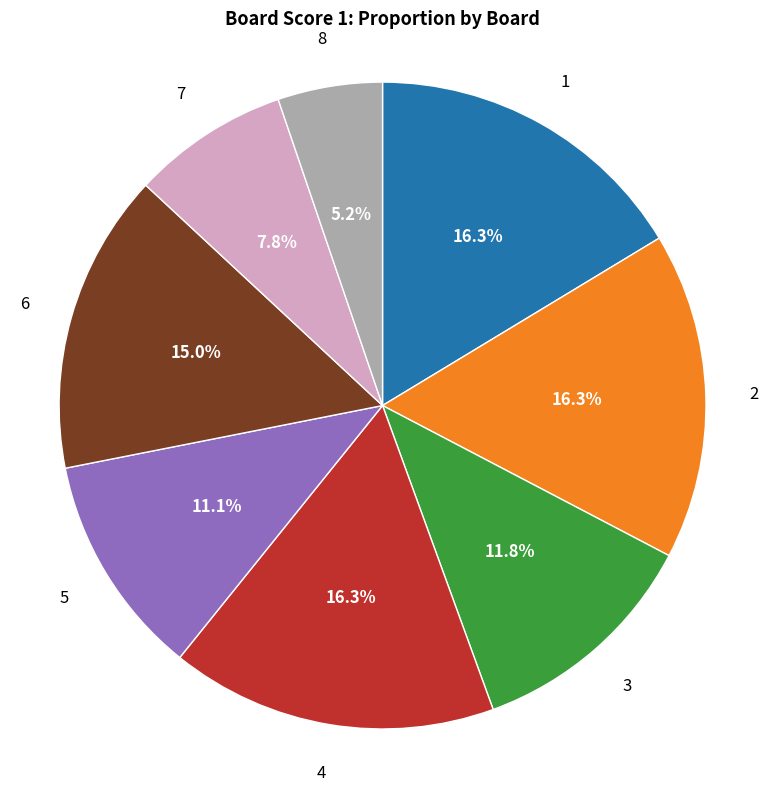

Is there any slice that represents more than half of the pie?

No